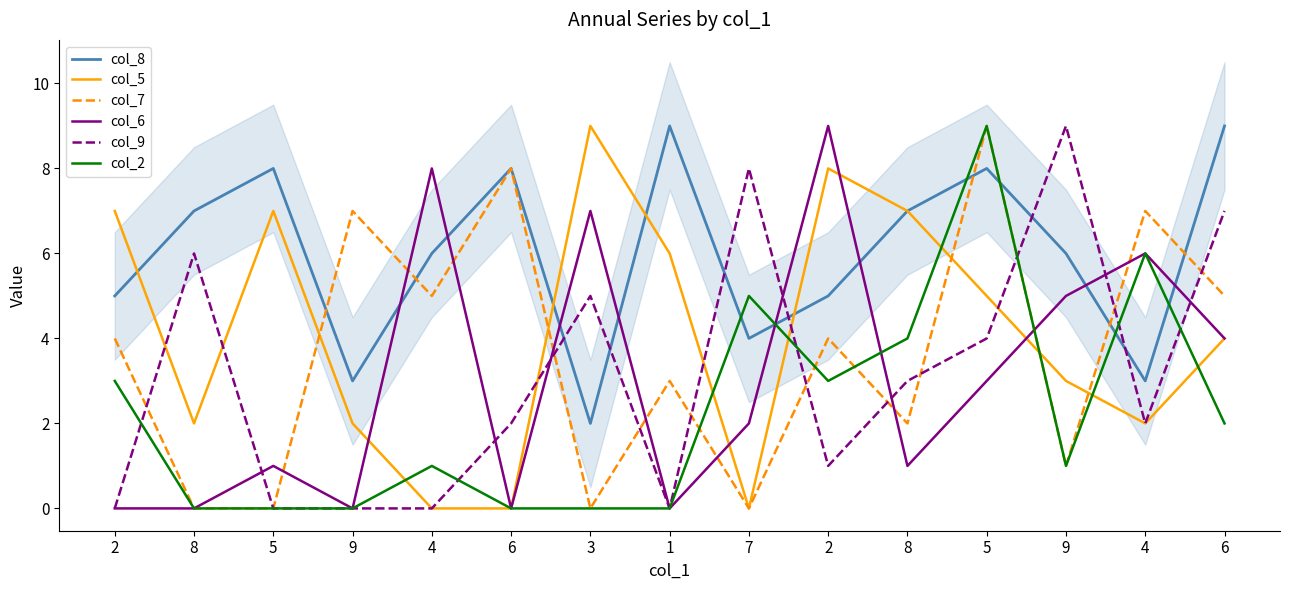

Reading left to right, extract all data points from this chart.

col_8: 5	7	8	3	6	8	2	9	4	5	7	8	6	3	9
col_5: 7	2	7	2	0	0	9	6	0	8	7	5	3	2	4
col_7: 4	0	0	7	5	8	0	3	0	4	2	9	1	7	5
col_6: 0	0	1	0	8	0	7	0	2	9	1	3	5	6	4
col_9: 0	6	0	0	0	2	5	0	8	1	3	4	9	2	7
col_2: 3	0	0	0	1	0	0	0	5	3	4	9	1	6	2